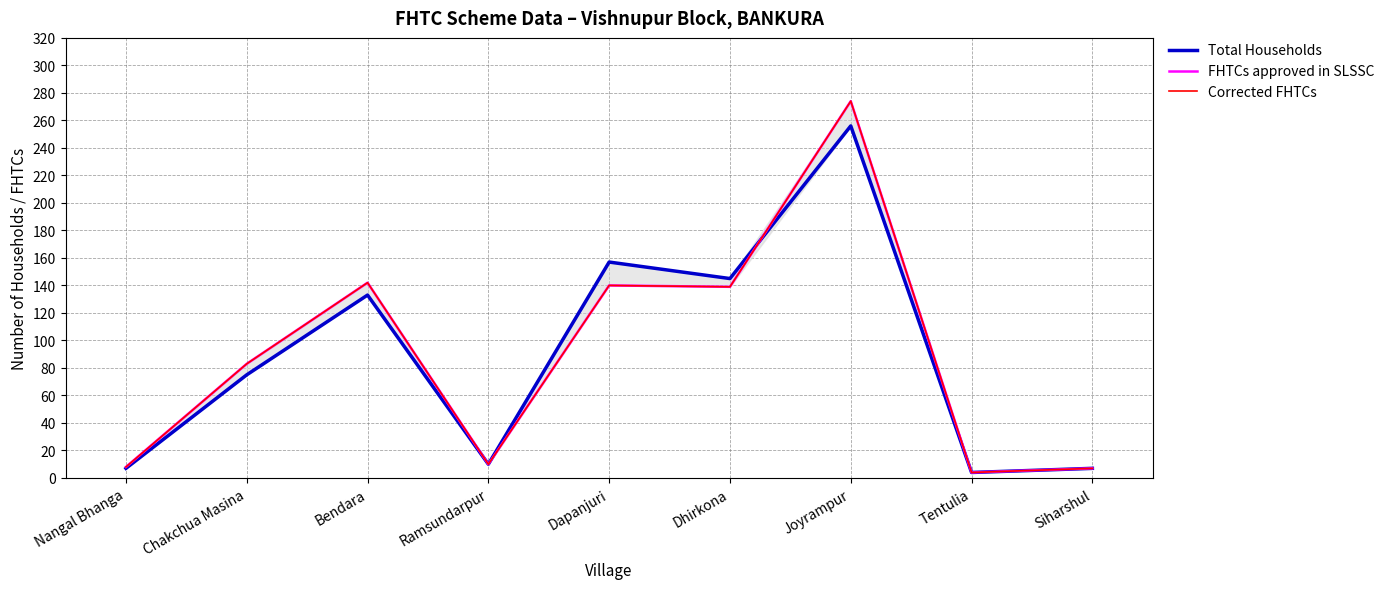

What is the total value across all series at Dhirkona?

423